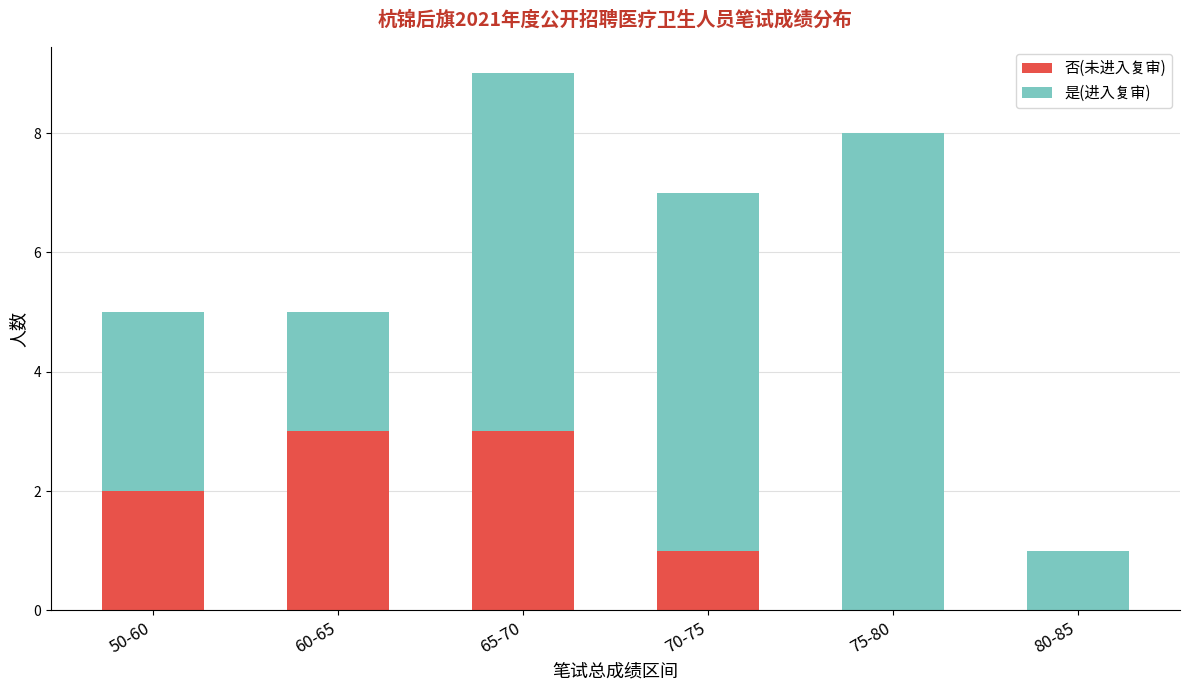

What is the sum of the 否(未进入复审) values at 70-75 and 60-65?

4